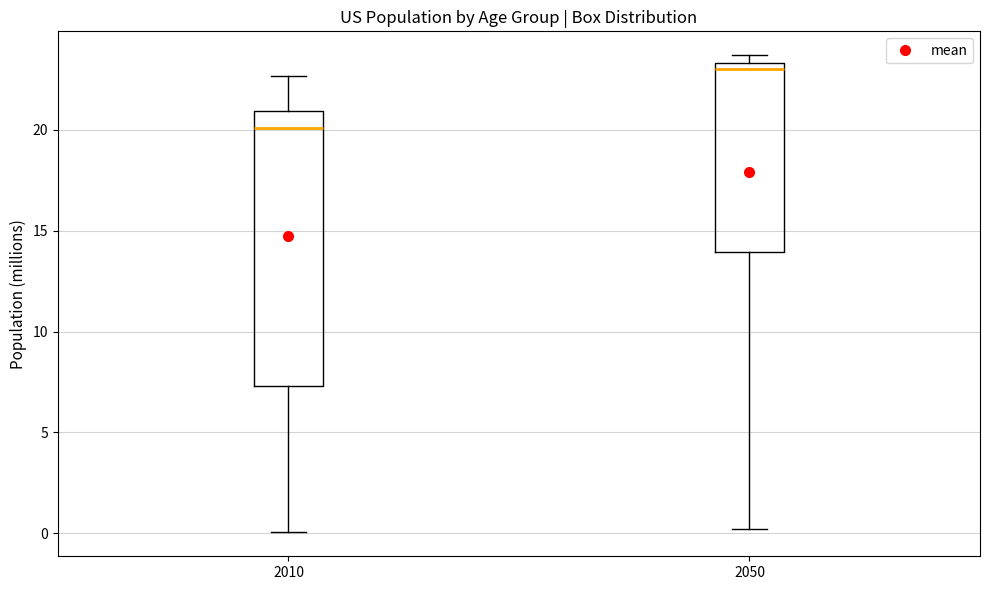

Reading left to right, transcribe this box plot: for each box, give where its median line is, the range the box spans, and where its two whiskers end, as read against the y-axis. The values are not printed on the chart, so give them approximately, as read against the axis.

2010: median 20.0, box 7.5 to 21.0, whiskers 0.0 to 22.5
2050: median 23.0, box 14.0 to 23.5, whiskers 0.0 to 23.5 (just above the box's upper edge)